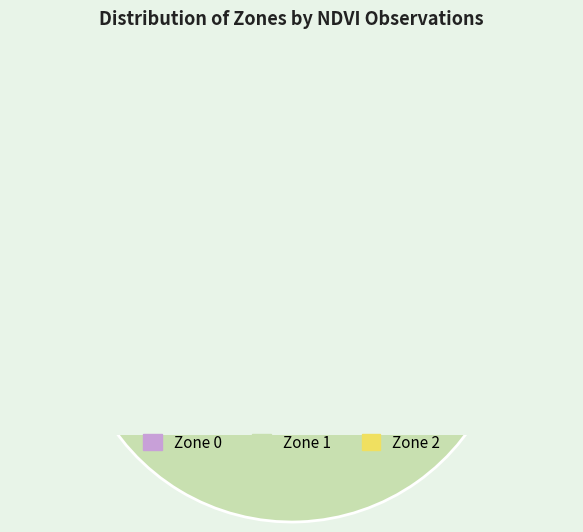

To the nearest percent, what portion does Zone 0 represent?

19%